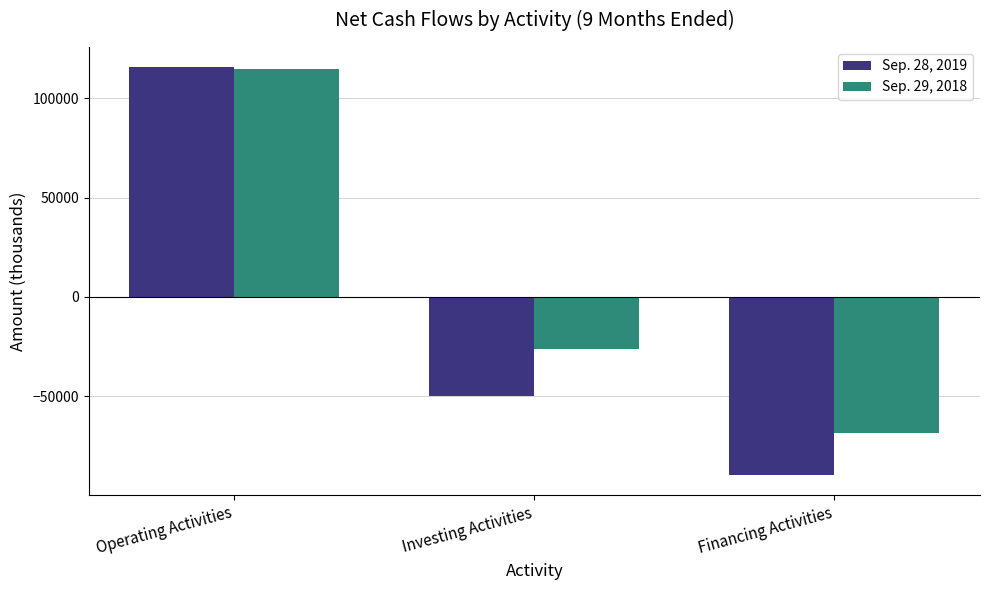

How many series are shown in this chart?

2